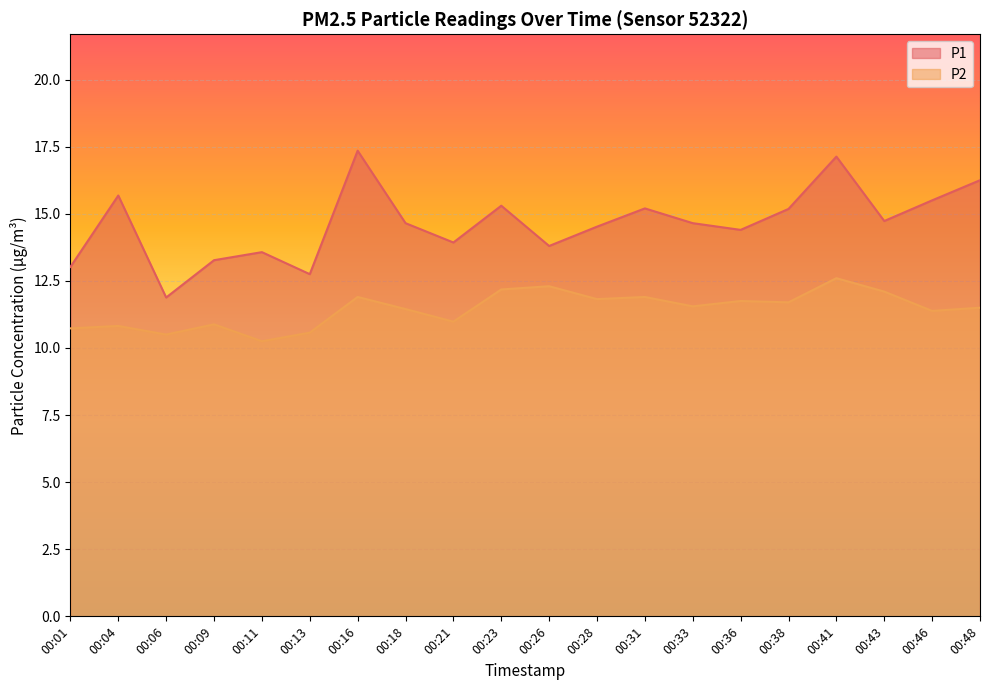

What value does the P2 series have at 00:23?

12.2